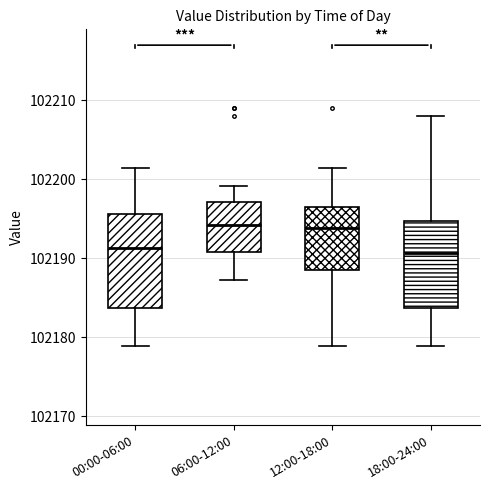

Reading left to right, transcribe this box plot: for each box, give where its median line is, the range the box spans, and where its two whiskers end, as read against the y-axis. The values are not printed on the chart, so give them approximately, as read against the axis.

00:00-06:00: median 102191, box 102184 to 102196, whiskers 102179 to 102201
06:00-12:00: median 102194, box 102191 to 102197, whiskers 102187 to 102199
12:00-18:00: median 102194, box 102188 to 102196, whiskers 102179 to 102201
18:00-24:00: median 102191, box 102184 to 102195, whiskers 102179 to 102208